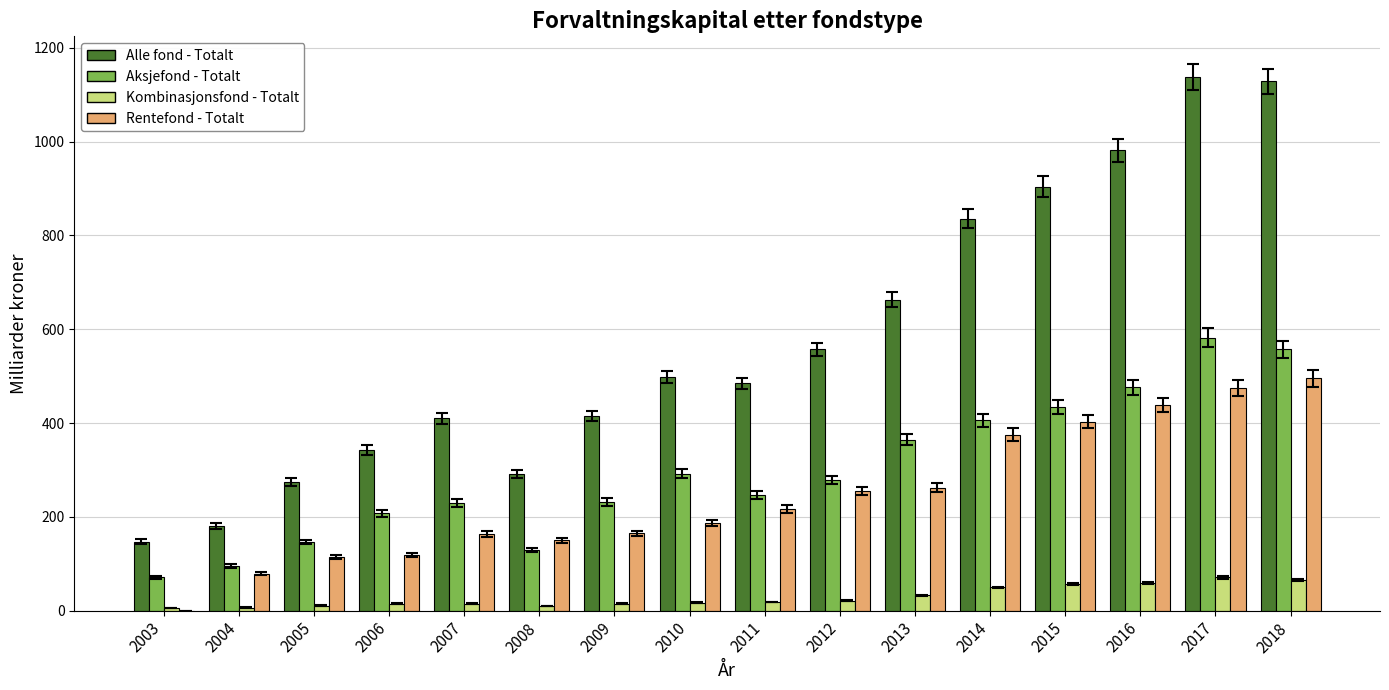

What is the total value across all series at 2016?

1954.4